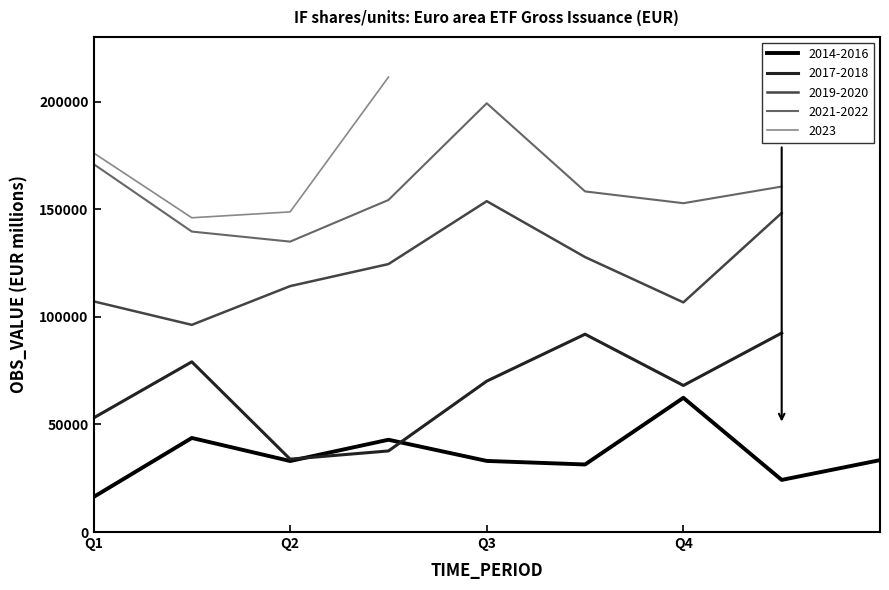

What is the minimum value for 2019-2020?

96248.9